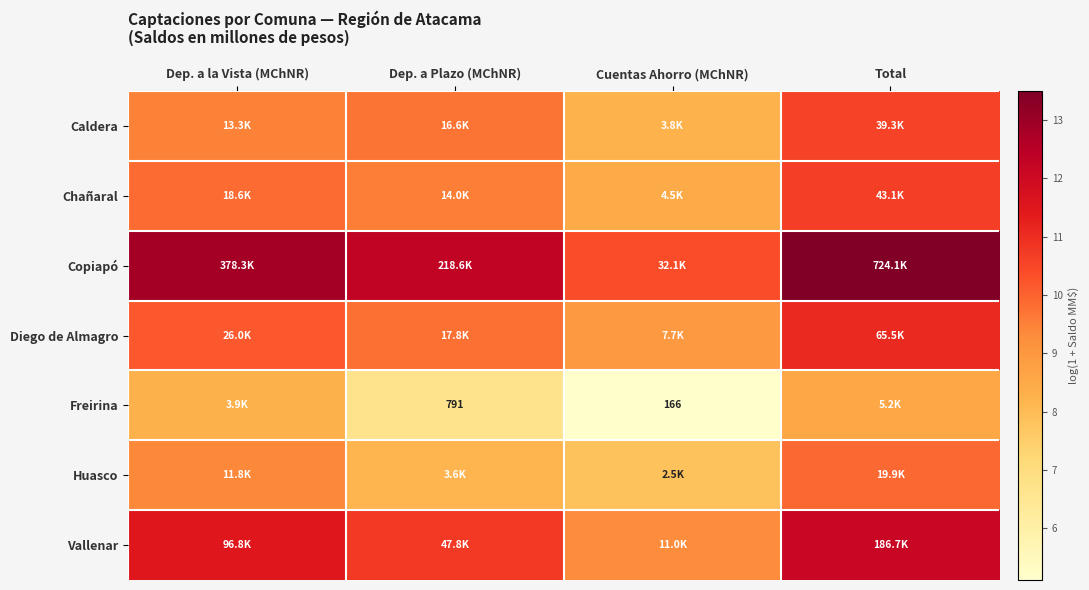

List the labels in order of Chañaral value, largest first.

Total, Dep. a la Vista (MChNR), Dep. a Plazo (MChNR), Cuentas Ahorro (MChNR)